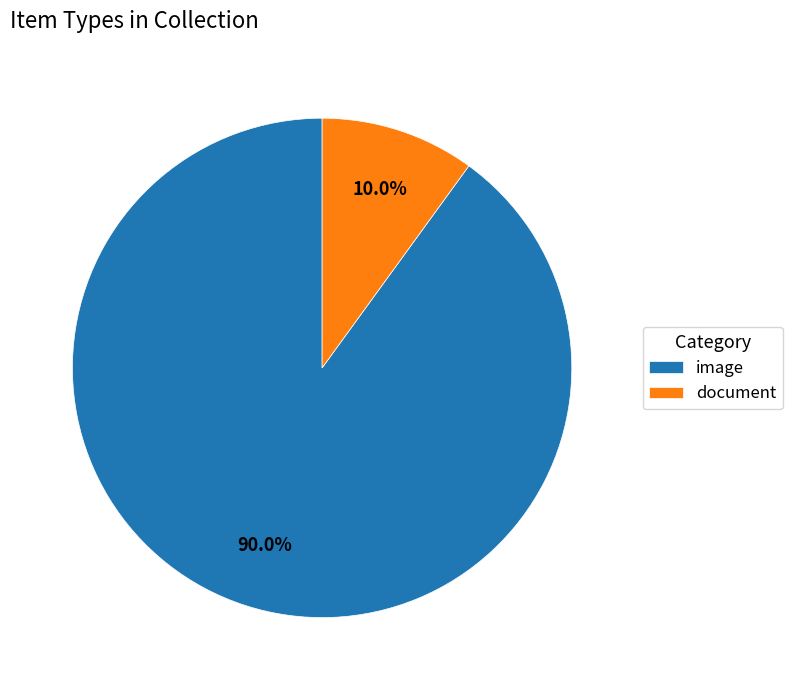

How many segments does this pie chart have?

2